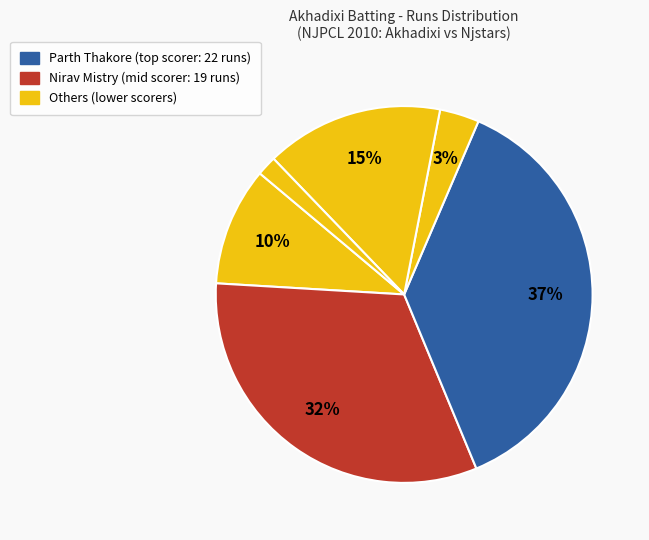

How many slices are in this pie chart?

6